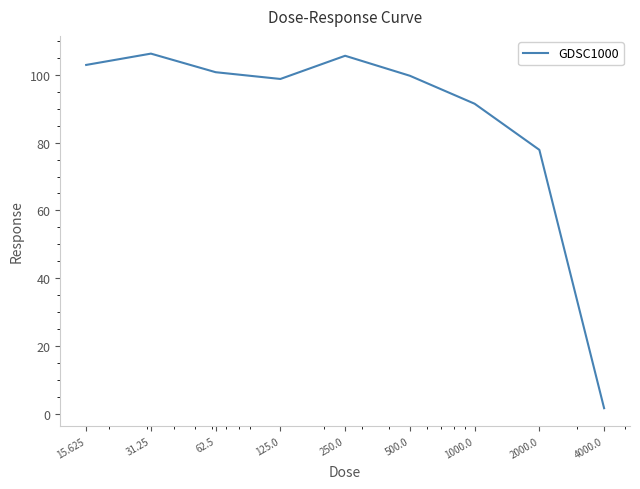

What is the difference between the second highest and second lowest values?

27.8